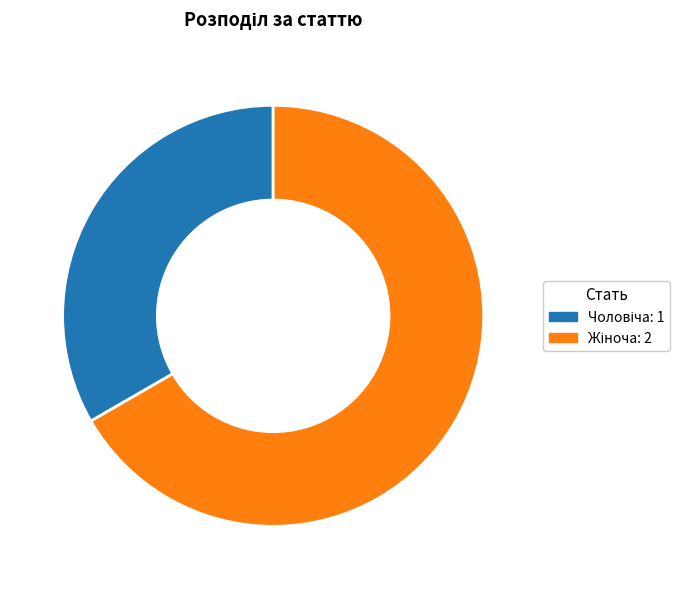

Count the number of slices in the pie.

2